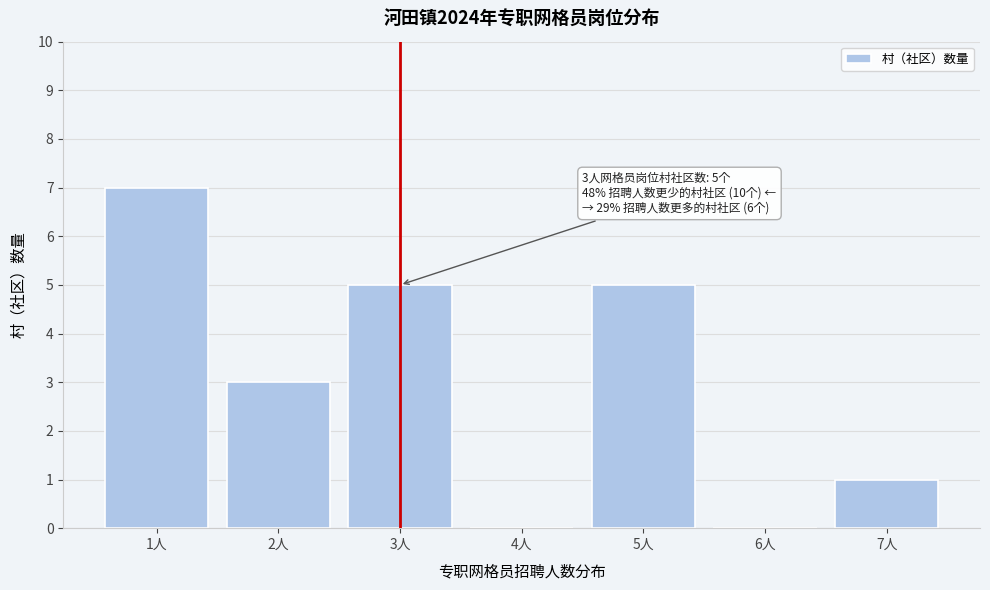

Over which range of the x-axis is the bar tallest?

0.5 to 1.5